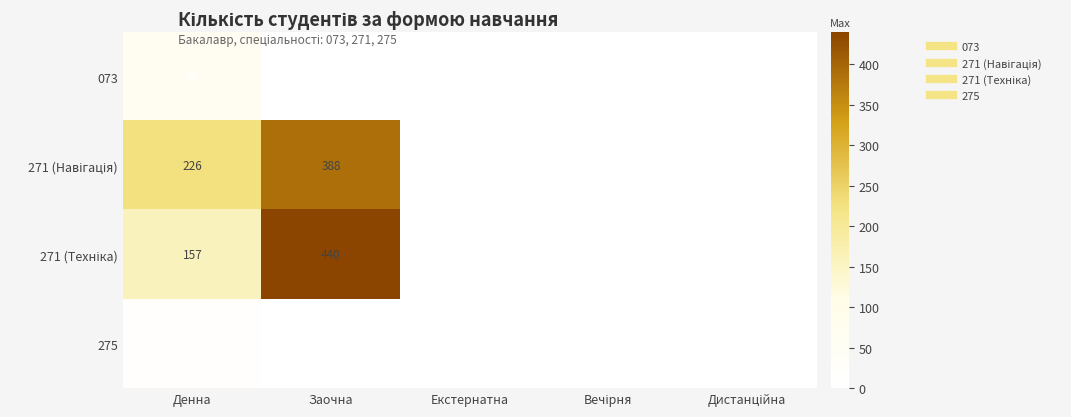

The value of 275 at Денна is 12. True or false?

True